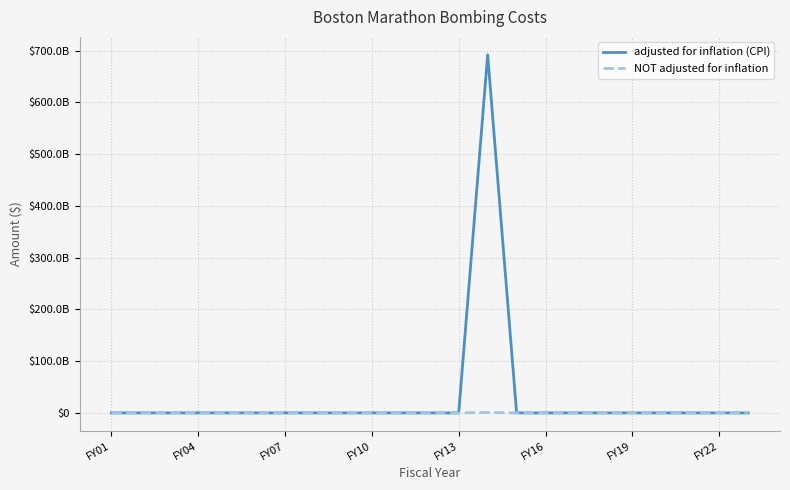

What are all the series names shown in the legend?

adjusted for inflation (CPI), NOT adjusted for inflation